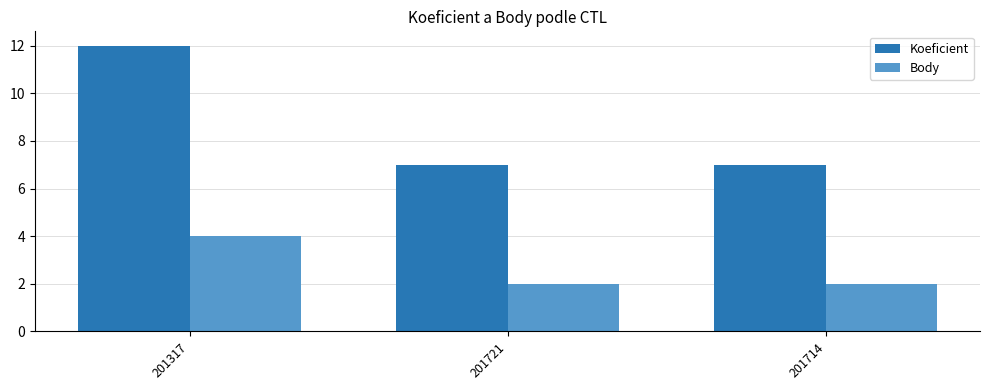

What is the total value across all series at 201317?

16